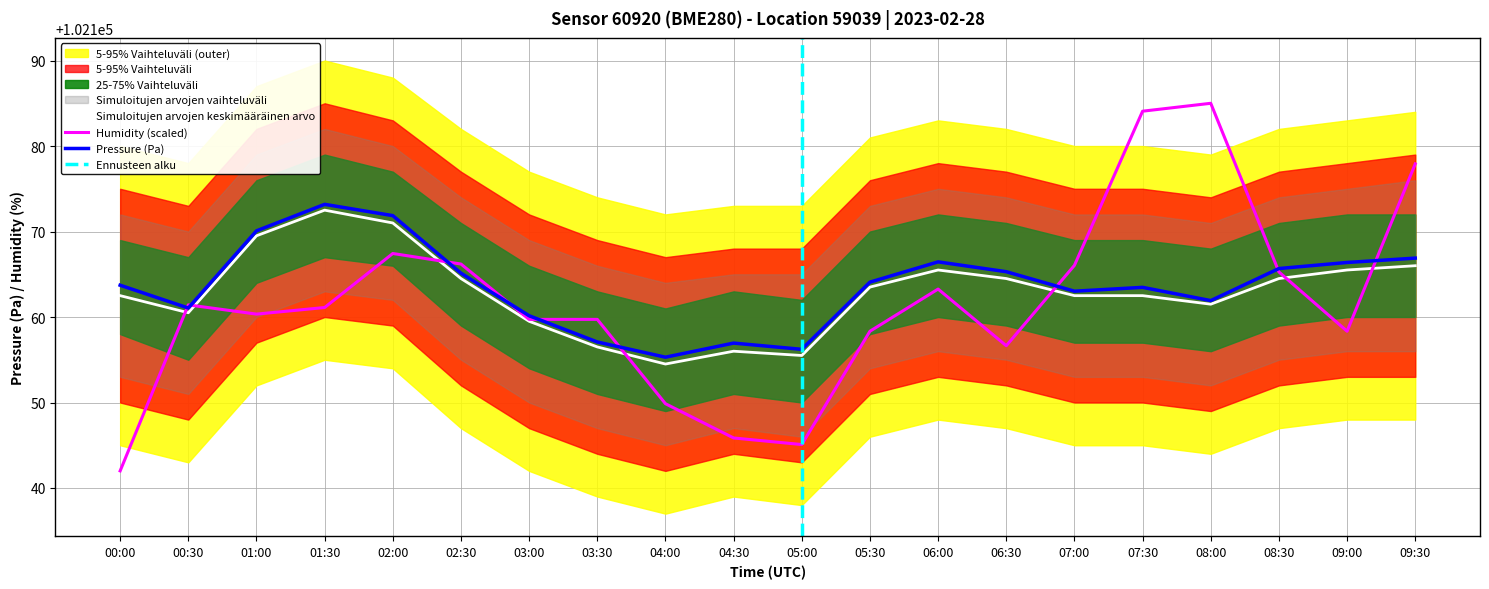

How many interior local peaks does the pressure series have?

4